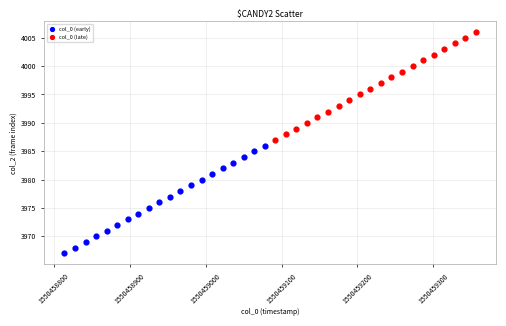

Which series reaches the minimum Y coordinate?

col_0 (early)